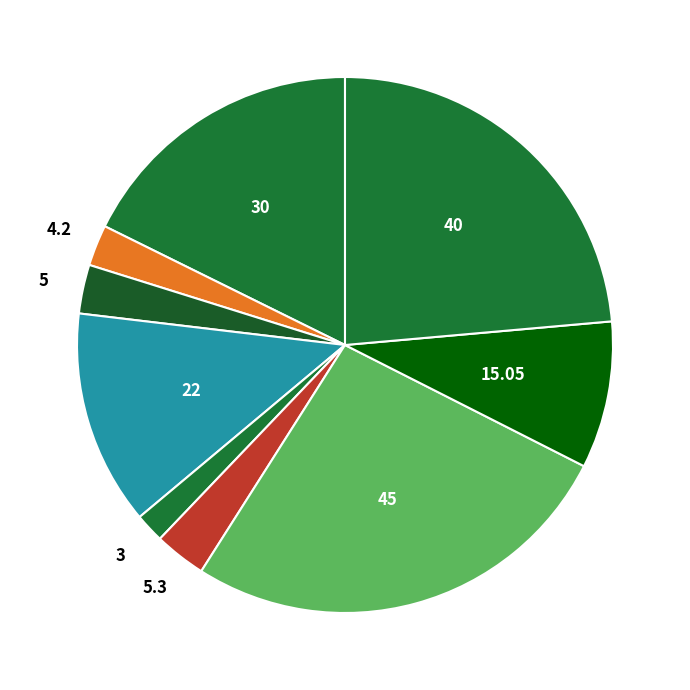

Does any single category account for the majority?

No